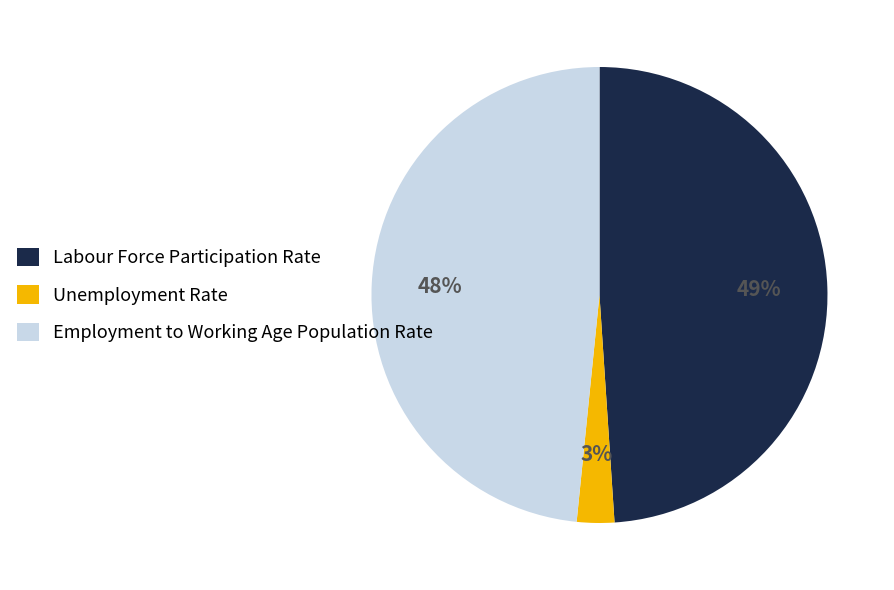

Rank the categories by value from highest to lowest.

Labour Force Participation Rate, Employment to Working Age Population Rate, Unemployment Rate